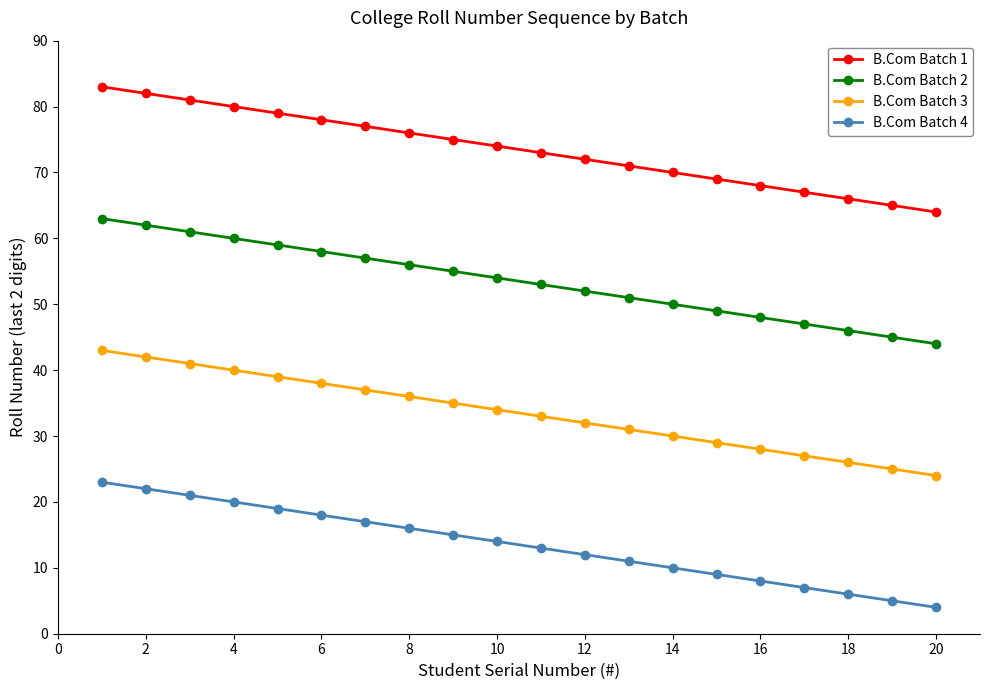

What is the difference between the maximum and minimum values in the B.Com Batch 2 series?

19